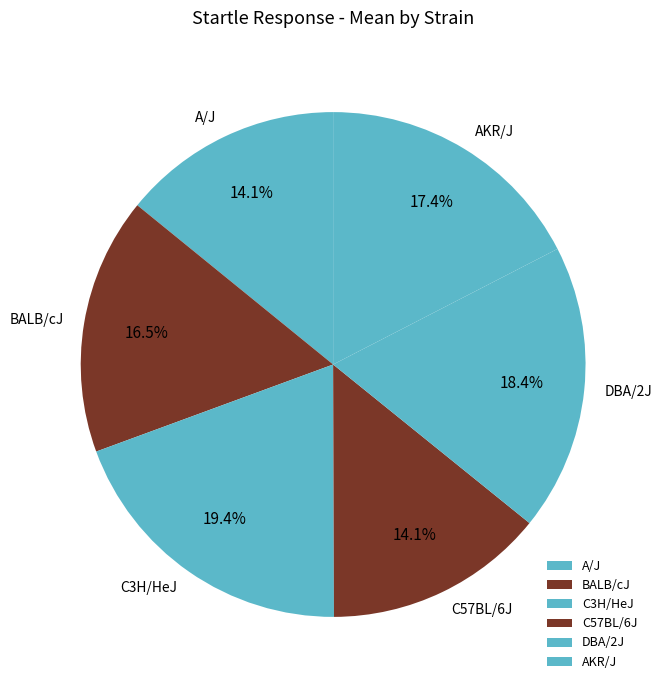

Count the number of slices in the pie.

6